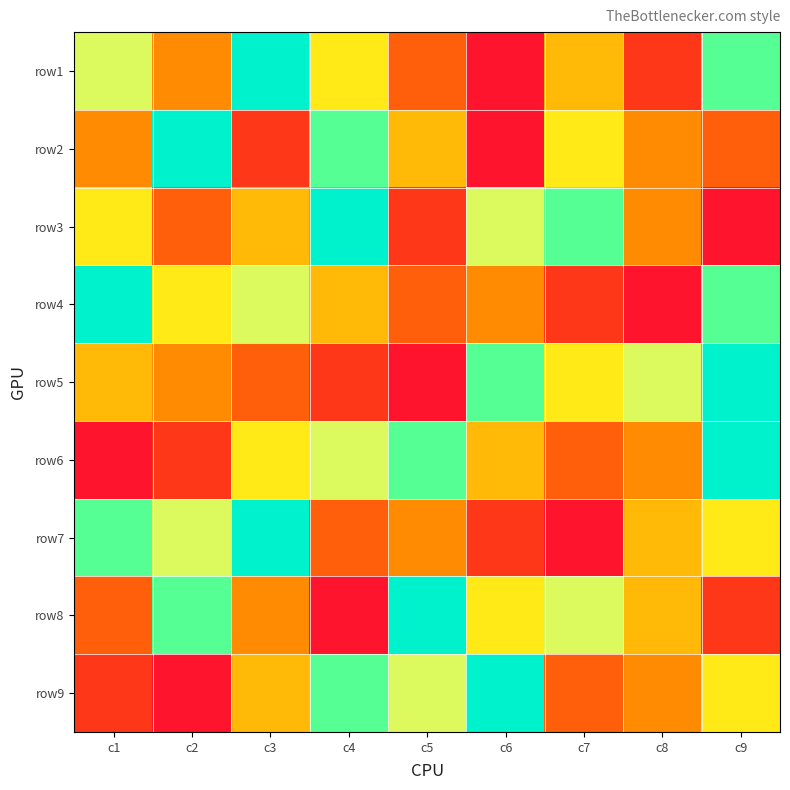

At which category does the chart reach its peak across all series?

c3